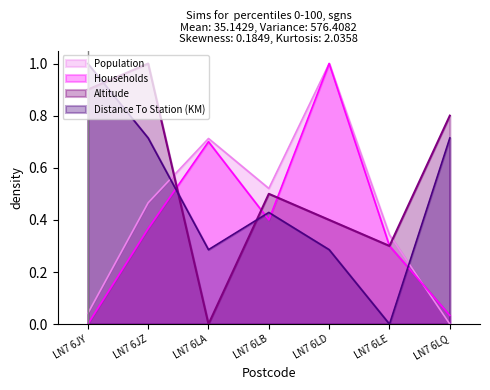

List the labels in order of Households value, largest first.

LN7 6LD, LN7 6LA, LN7 6LB, LN7 6JZ, LN7 6LE, LN7 6LQ, LN7 6JY